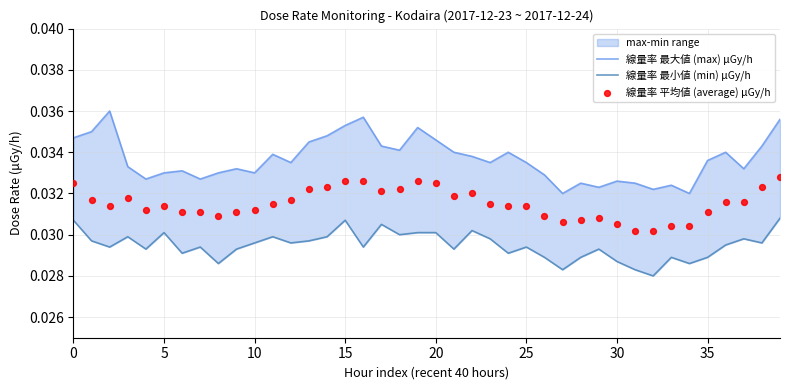

Is the value of 線量率 最小値 (min) μGy/h at 17 greater than the value of 線量率 平均値 (average) μGy/h at 35?

No